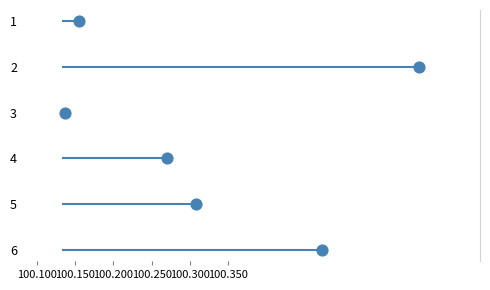

What is the range of Y values (max minus min)?

5